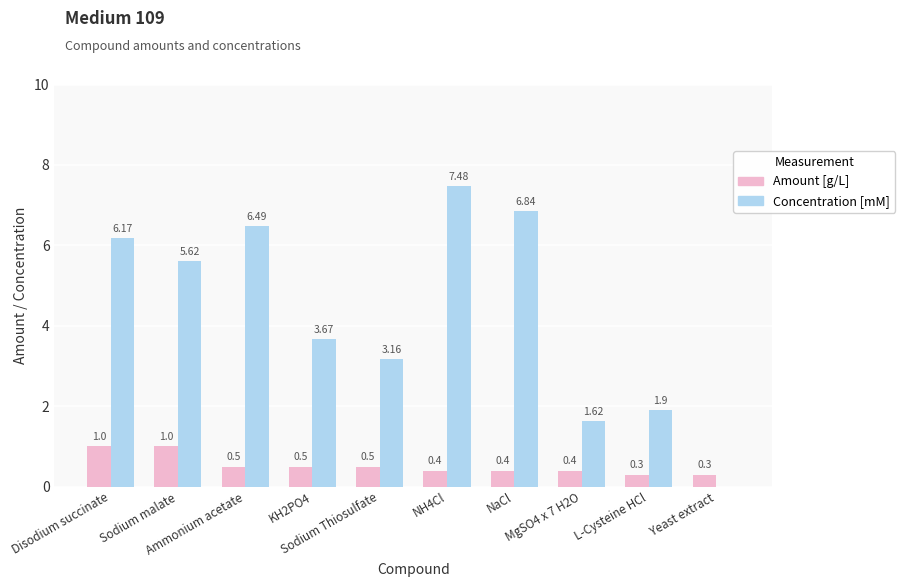

What is the sum of all Concentration [mM] values?

43.0